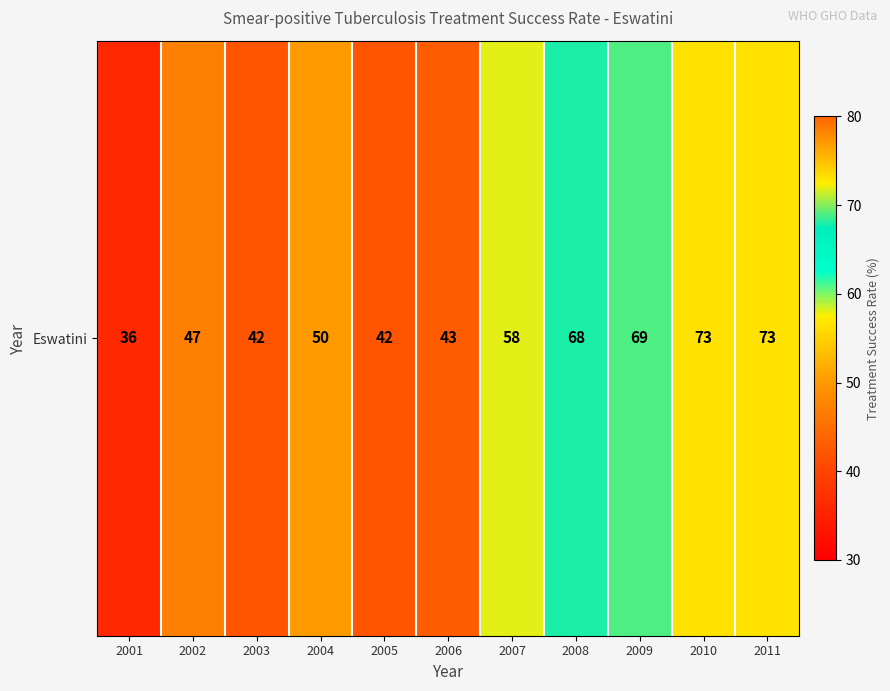

Between 2008 and 2009, which is larger?

2009